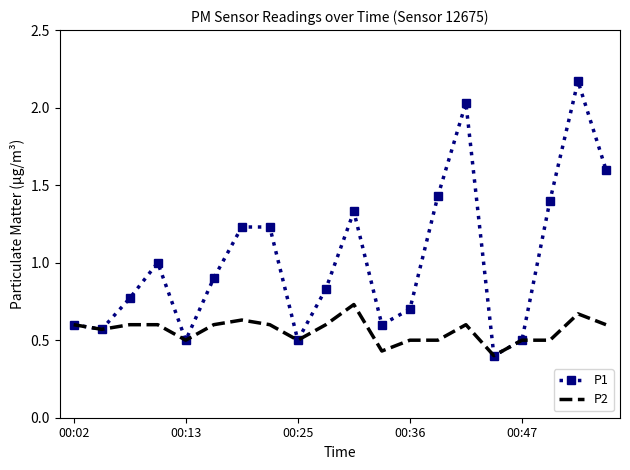

Which series has the widest spread of values?

P1